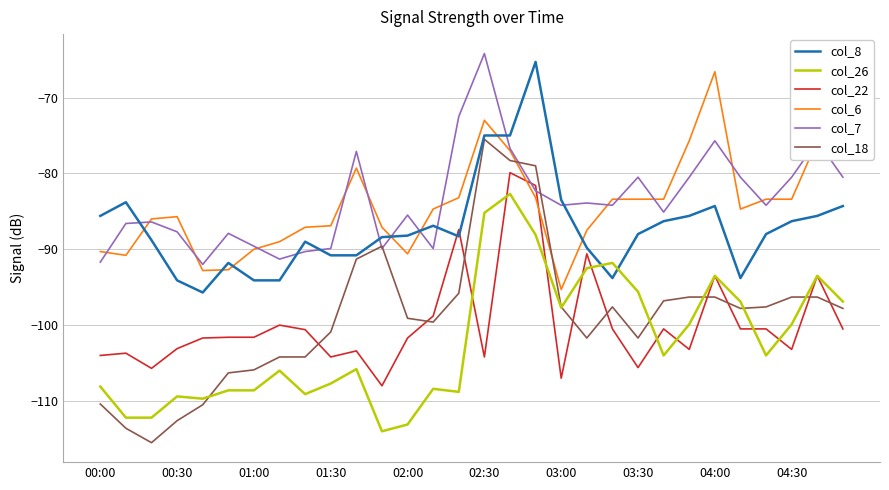

Reading left to right, list all the values displayed in this chart.

col_8: -85.6	-83.8	-88.8	-94.1	-95.7	-91.8	-94.1	-94.1	-89.0	-90.8	-90.8	-88.4	-88.2	-86.9	-88.3	-75.0	-75.0	-65.3	-83.5	-89.8	-93.8	-88.0	-86.3	-85.6	-84.3	-93.8	-88.0	-86.3	-85.6	-84.3
col_26: -108.1	-112.2	-112.2	-109.4	-109.7	-108.6	-108.6	-106.0	-109.1	-107.7	-105.8	-114.0	-113.1	-108.4	-108.8	-85.2	-82.7	-88.1	-97.7	-92.5	-91.8	-95.6	-104.0	-99.9	-93.5	-96.9	-104.0	-99.9	-93.5	-96.9
col_22: -104.0	-103.7	-105.7	-103.1	-101.7	-101.6	-101.6	-100.0	-100.6	-104.2	-103.4	-108.0	-101.7	-98.8	-87.4	-104.2	-79.9	-81.6	-107.0	-90.6	-100.5	-105.6	-100.5	-103.2	-93.5	-100.5	-100.5	-103.2	-93.5	-100.5
col_6: -90.3	-90.8	-86.0	-85.7	-92.8	-92.7	-90.0	-89.0	-87.1	-86.9	-79.3	-87.1	-90.6	-84.7	-83.2	-73.0	-77.0	-83.2	-95.3	-87.5	-83.4	-83.4	-83.4	-75.7	-66.6	-84.7	-83.4	-83.4	-75.7	-66.6
col_7: -91.7	-86.6	-86.4	-87.7	-92.0	-87.9	-89.6	-91.3	-90.3	-89.9	-77.1	-89.9	-85.5	-89.9	-72.5	-64.2	-76.7	-82.3	-84.2	-83.9	-84.2	-80.5	-85.1	-80.5	-75.7	-80.5	-84.2	-80.5	-75.7	-80.5
col_18: -110.4	-113.6	-115.5	-112.6	-110.5	-106.3	-105.9	-104.2	-104.2	-100.9	-91.3	-89.6	-99.1	-99.6	-95.8	-75.5	-78.3	-79.0	-97.6	-101.7	-97.6	-101.7	-96.8	-96.3	-96.3	-97.8	-97.6	-96.3	-96.3	-97.8